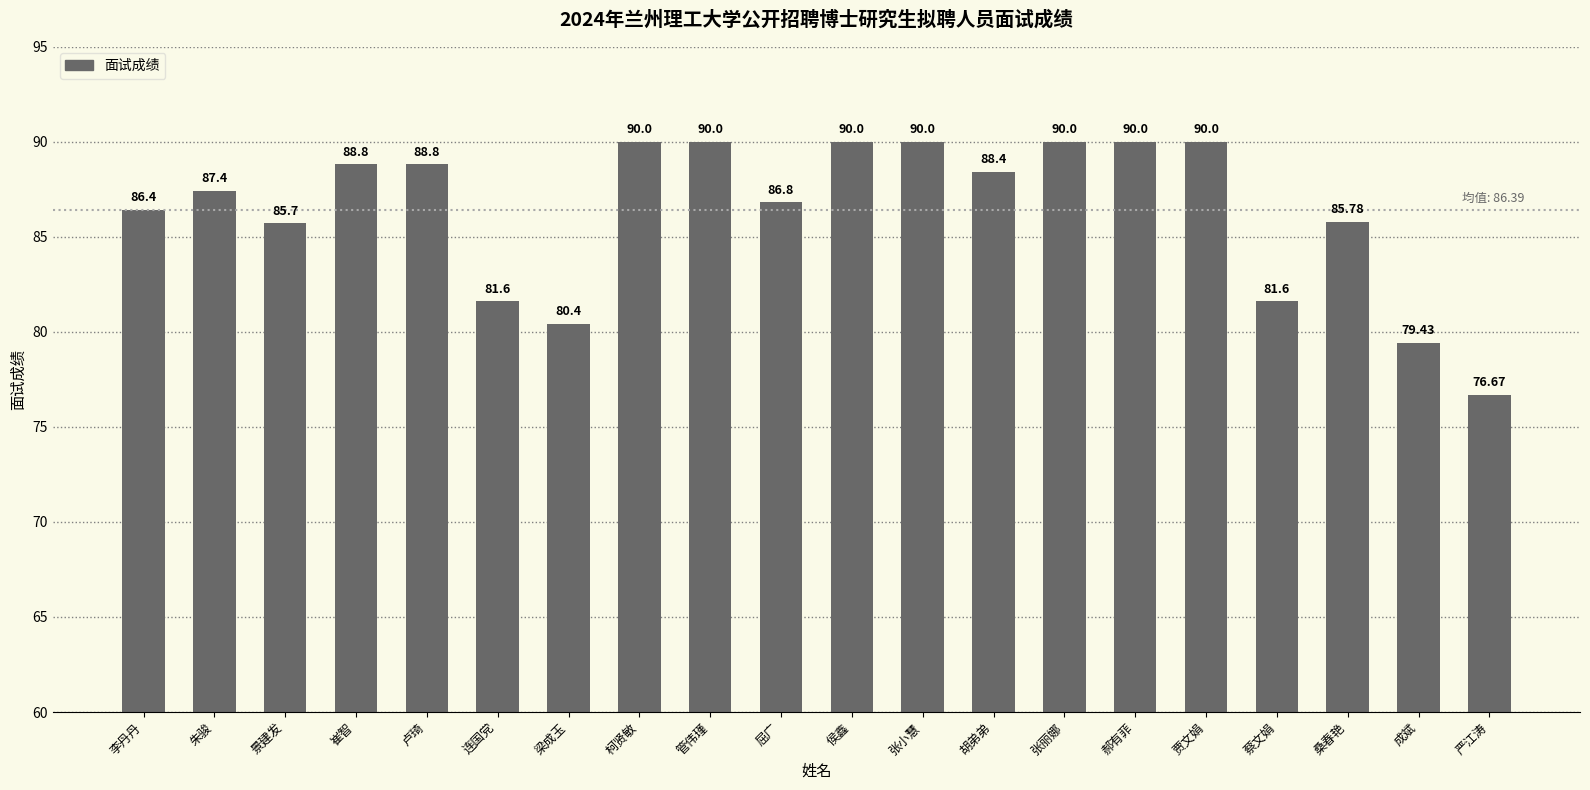

What is the maximum value shown in the chart?

90.0